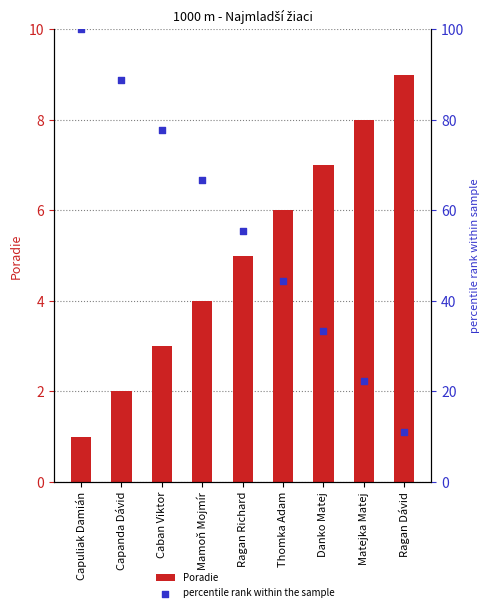

Which series has the widest spread of Y values?

percentile rank within the sample